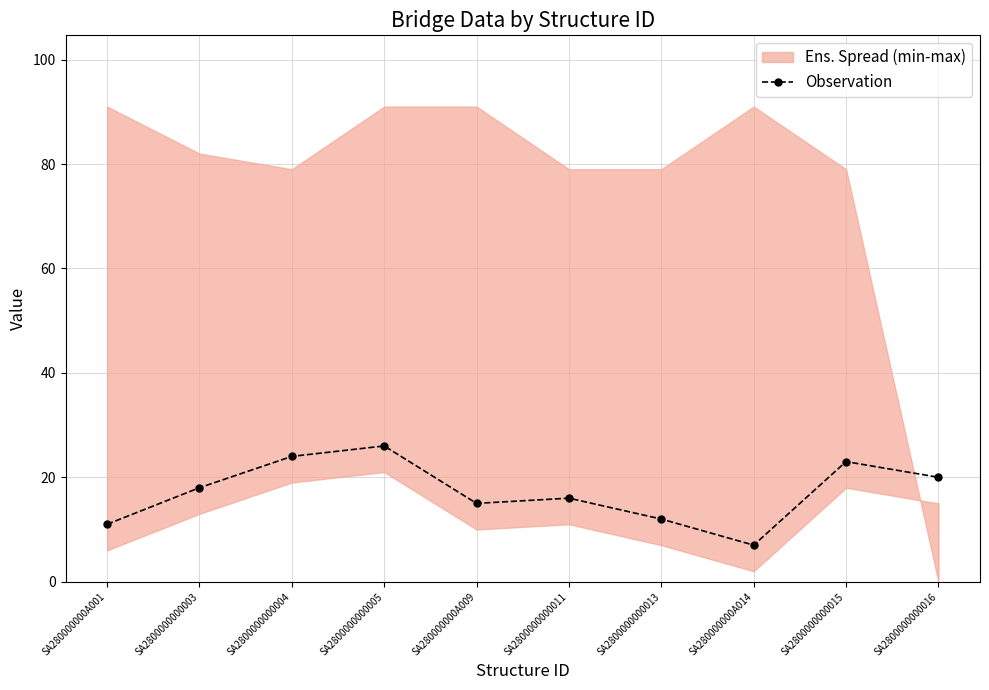

What is the greatest value displayed?

26